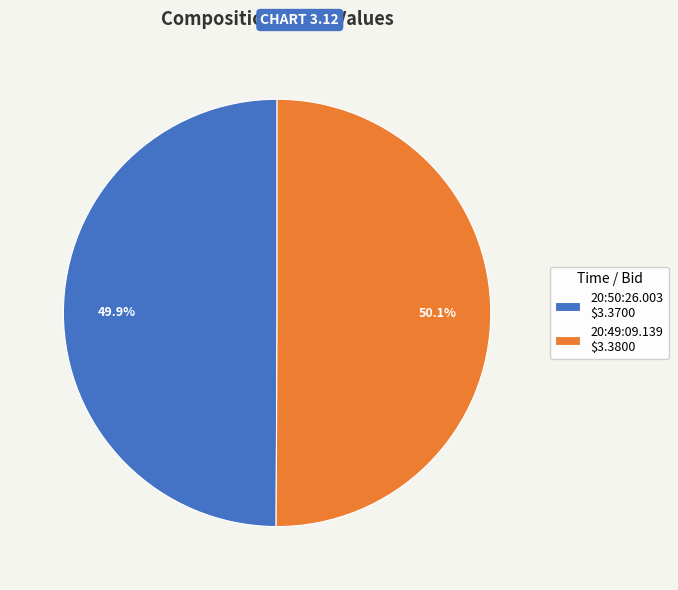

Count the number of slices in the pie.

2